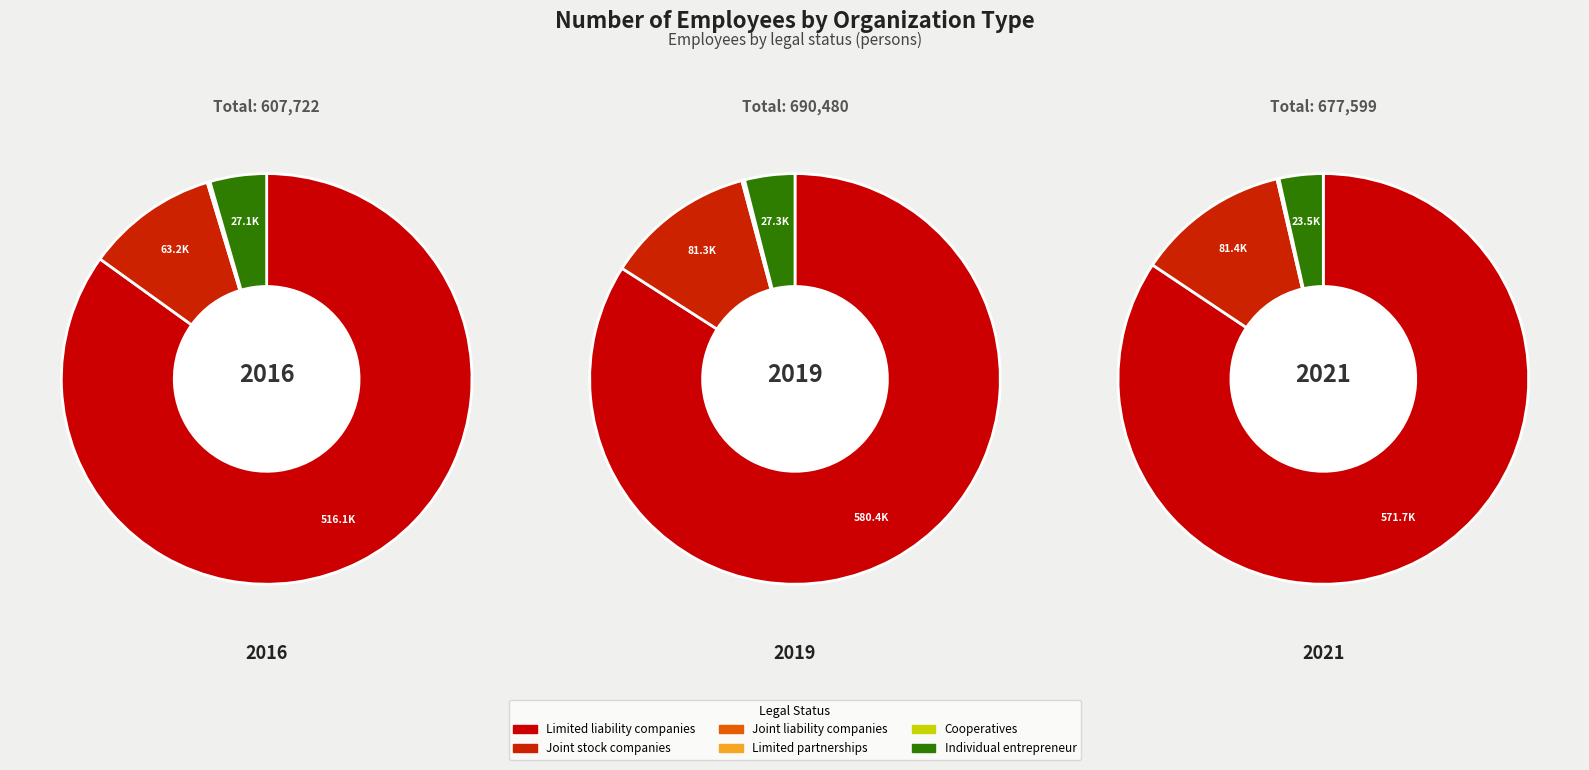

True or false: Cooperatives accounts for 0% of the total.

True